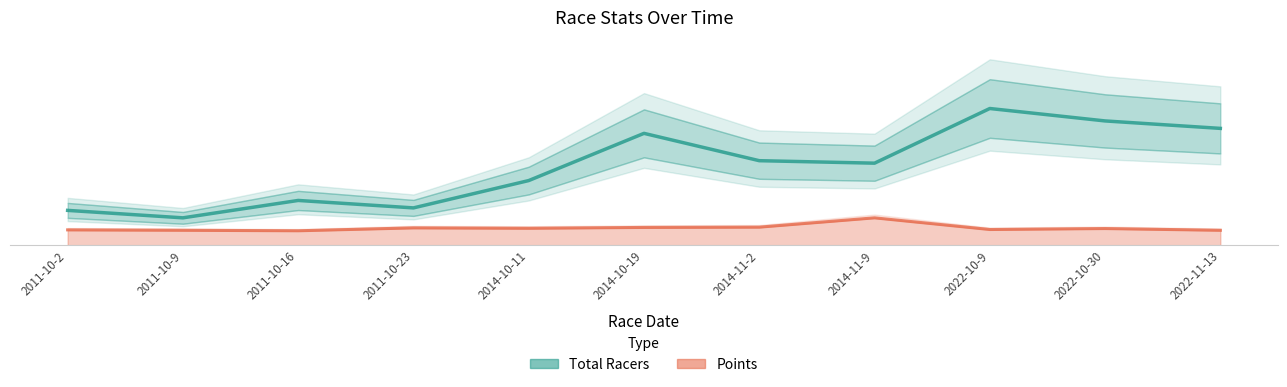

Which series has the largest total across all categories?

Total Racers